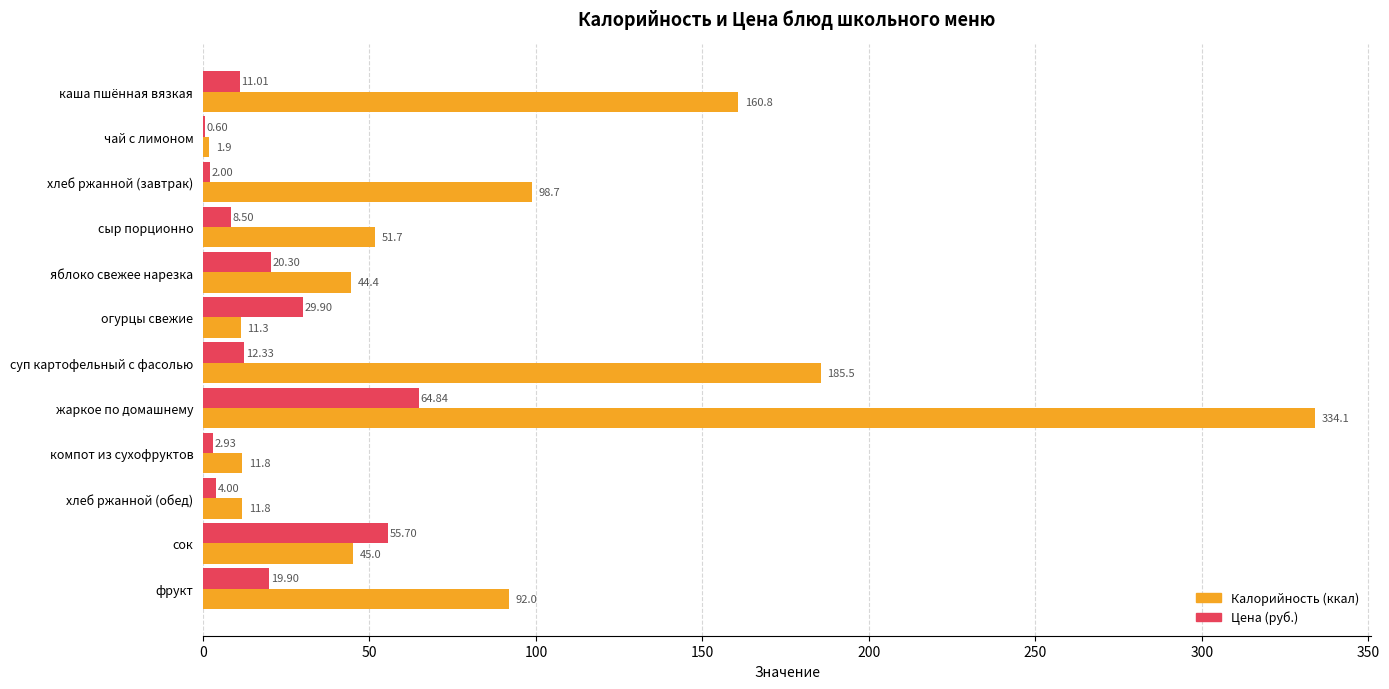

At which category is the sum across all series the highest?

жаркое по домашнему